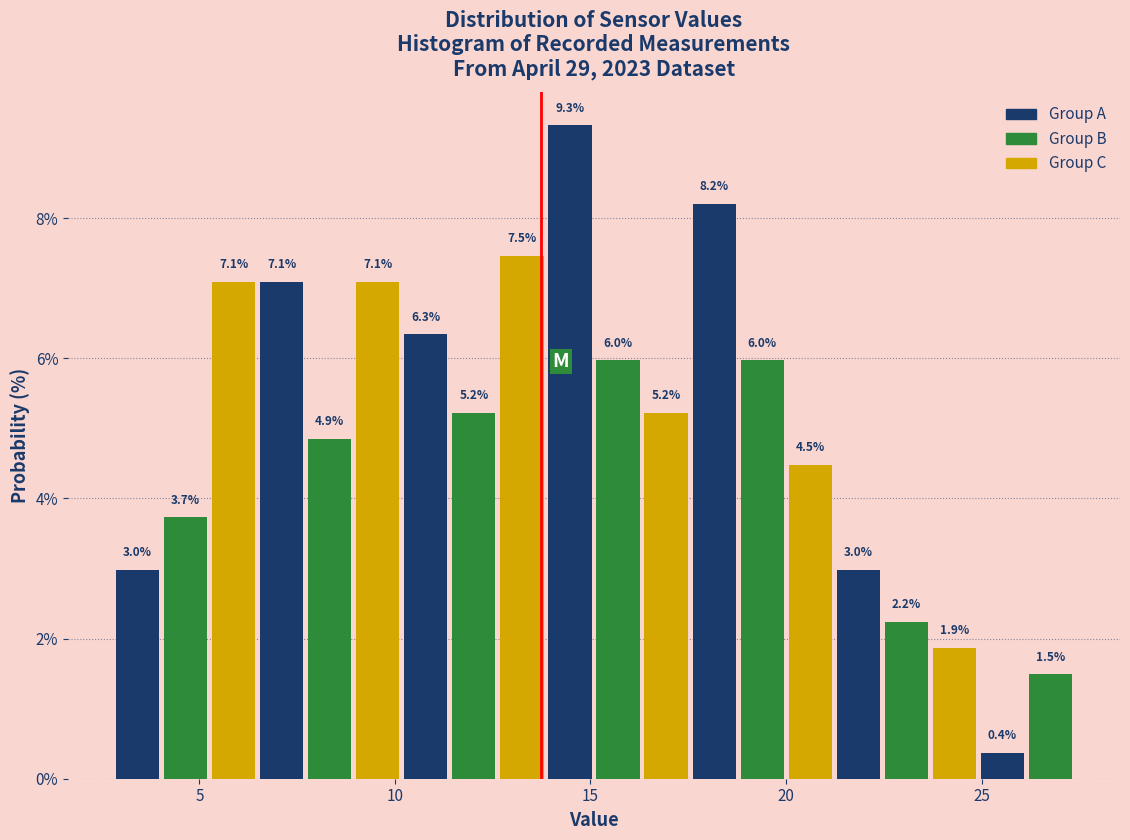

Around what value on the x-axis is the tallest bar? Give the approximate position of its centre, as read against the axis.

14.5